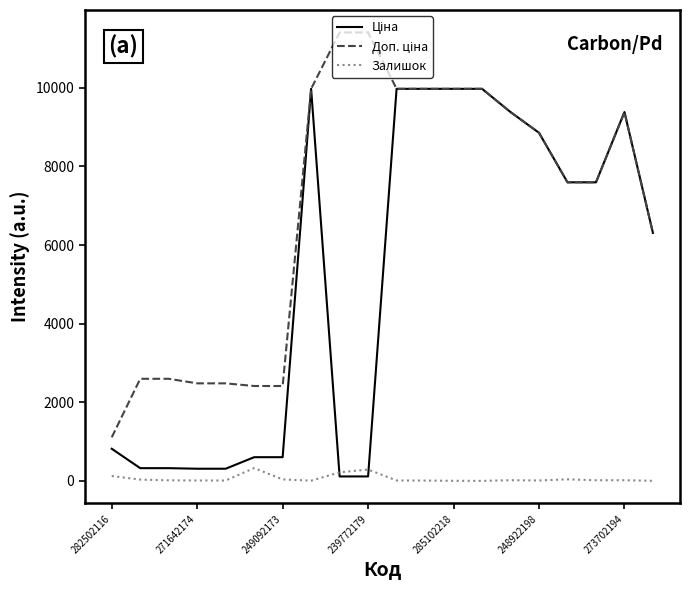

How many lines are shown in the chart?

3